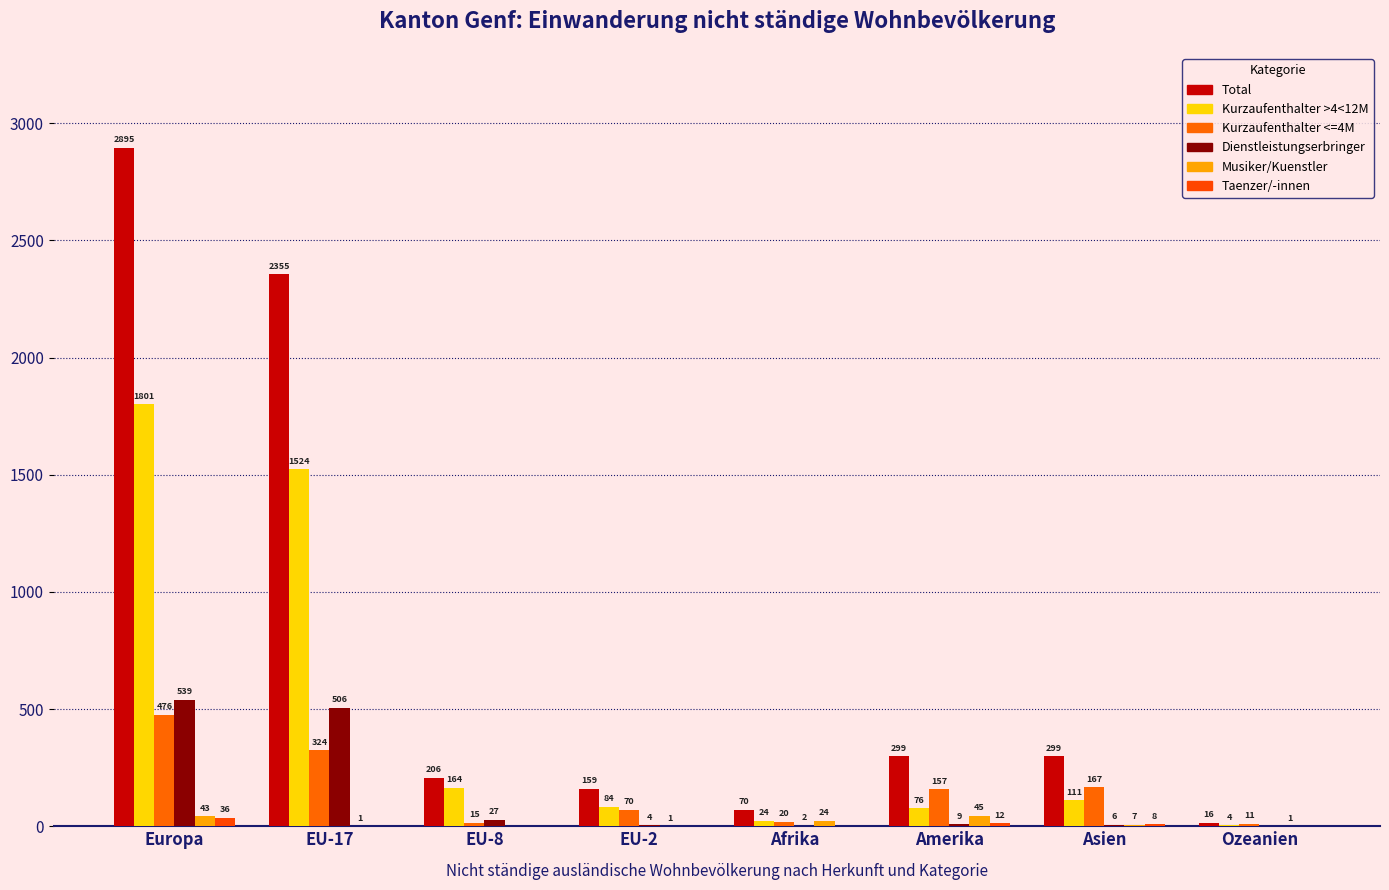

What is the label of the 3rd bar from the right?

Amerika